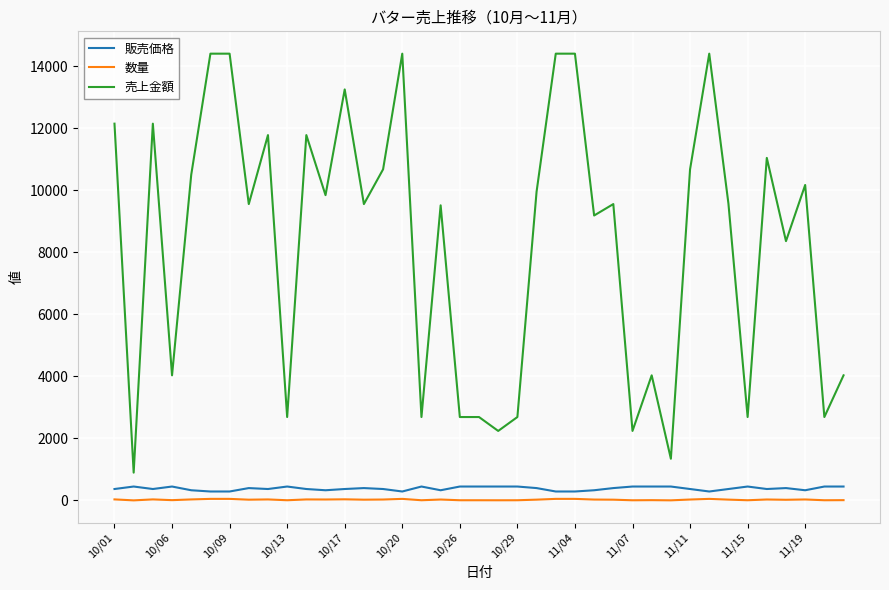

What is the highest value of the 売上金額 series?

14400